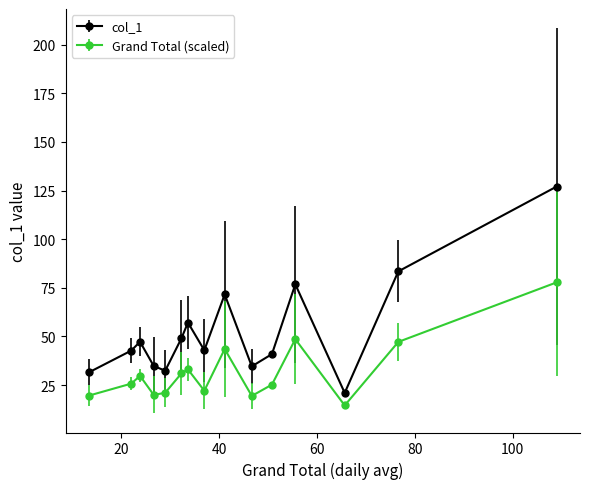

Which series has the widest spread of values?

col_1